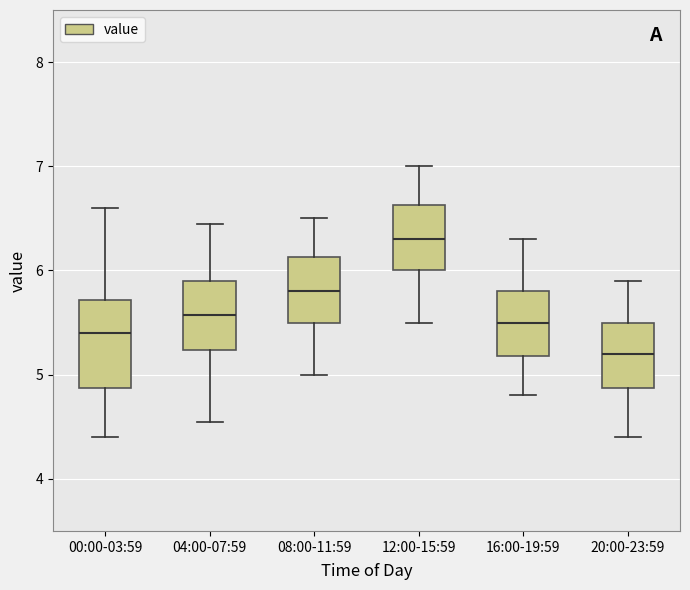

Reading left to right, read every box against the y-axis: the position of its median line, the range the box covers, and the ends of its whiskers. The values are not printed on the chart, so give them approximately, as read against the axis.

00:00-03:59: median 5.4, box 4.9 to 5.7, whiskers 4.4 to 6.6
04:00-07:59: median 5.6, box 5.2 to 5.9, whiskers 4.6 to 6.5
08:00-11:59: median 5.8, box 5.5 to 6.1, whiskers 5.0 to 6.5
12:00-15:59: median 6.3, box 6.0 to 6.6, whiskers 5.5 to 7.0
16:00-19:59: median 5.5, box 5.2 to 5.8, whiskers 4.8 to 6.3
20:00-23:59: median 5.2, box 4.9 to 5.5, whiskers 4.4 to 5.9